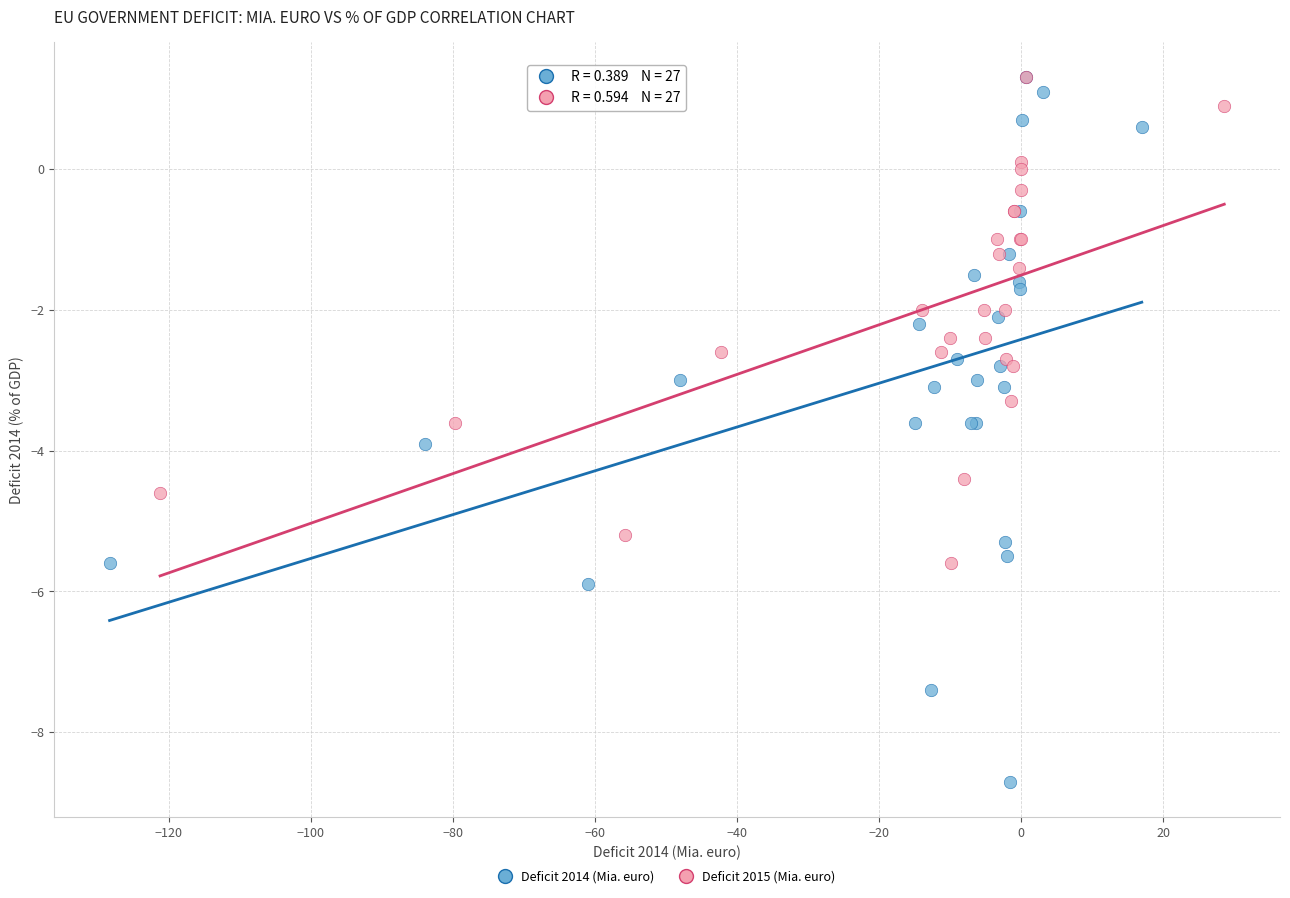

What are all the series names shown in the legend?

Deficit 2014 (Mia. euro), Deficit 2015 (Mia. euro)